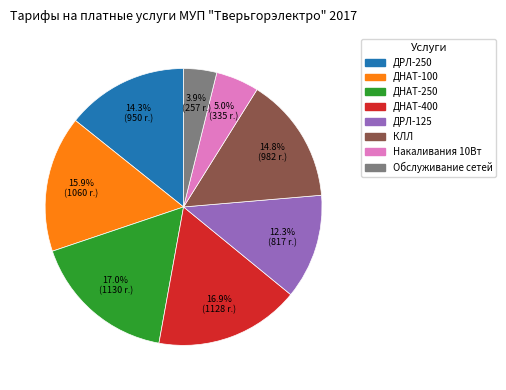

Which category has the smallest portion of the pie?

Обслуживание сетей